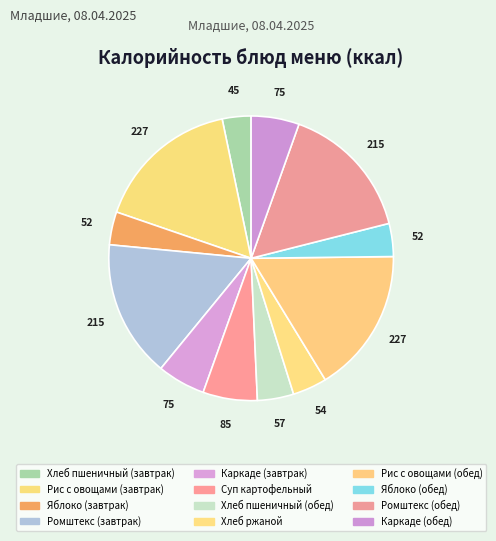

What is the smallest slice in the pie chart?

Хлеб пшеничный (завтрак)